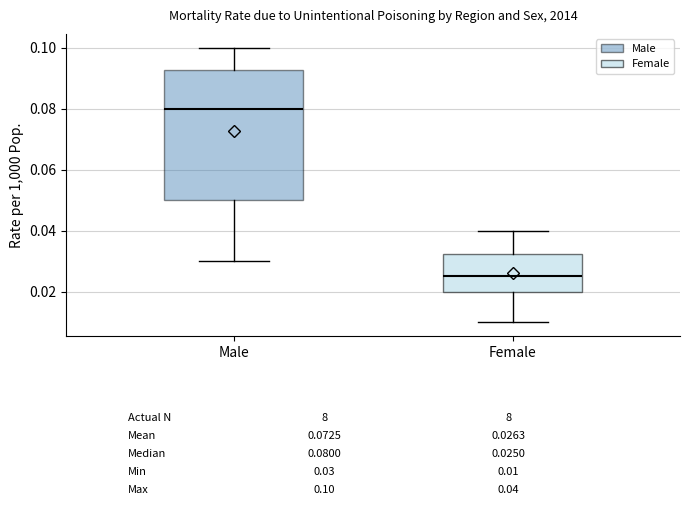

Which box is the tallest, from its lower edge to its upper edge?

Male